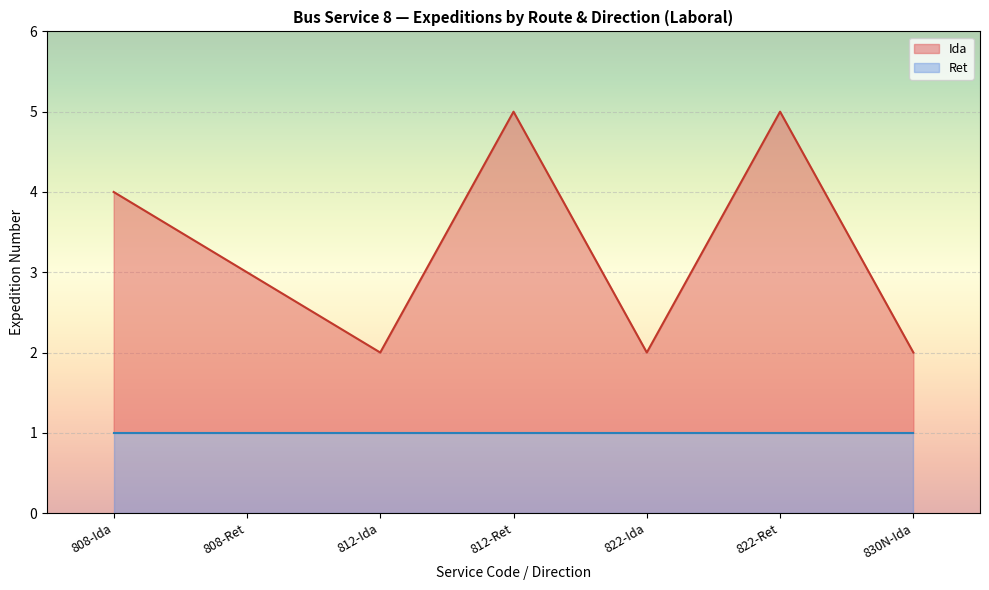

What is the total value across all series at 822-Ret?

5